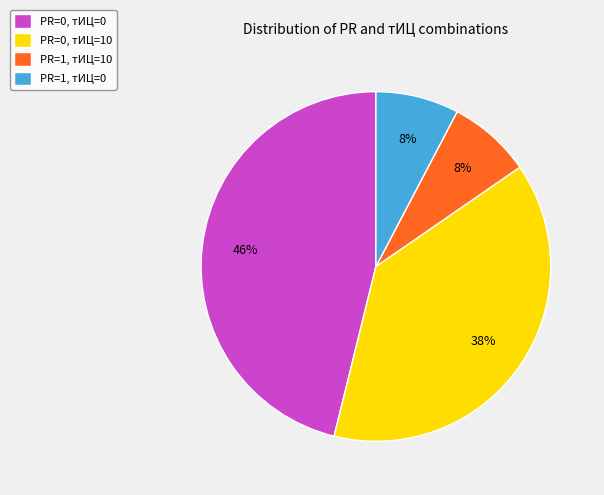

To the nearest percent, what is the difference between the largest and smallest slice percentages?

38%